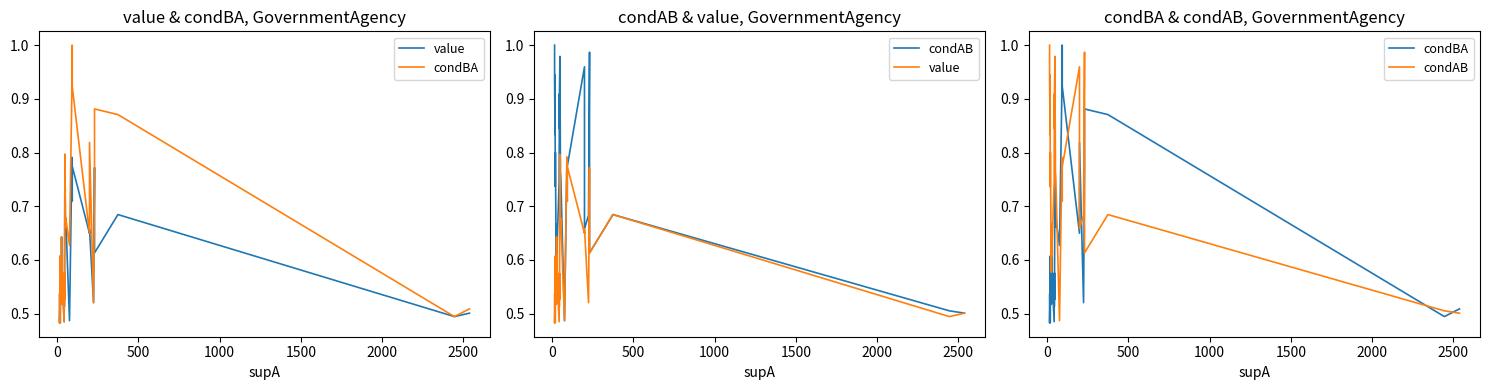

In condBA, how many points are lower than both neighbors (excluding endpoints)?

12